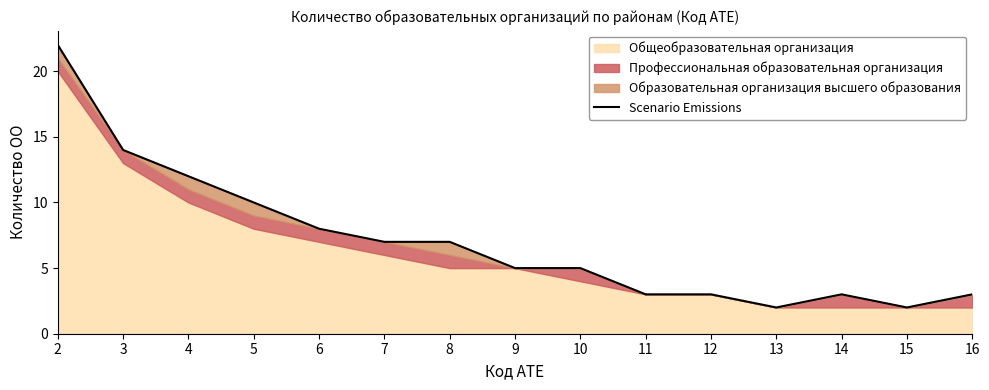

At which label is the value closest to 12?

4